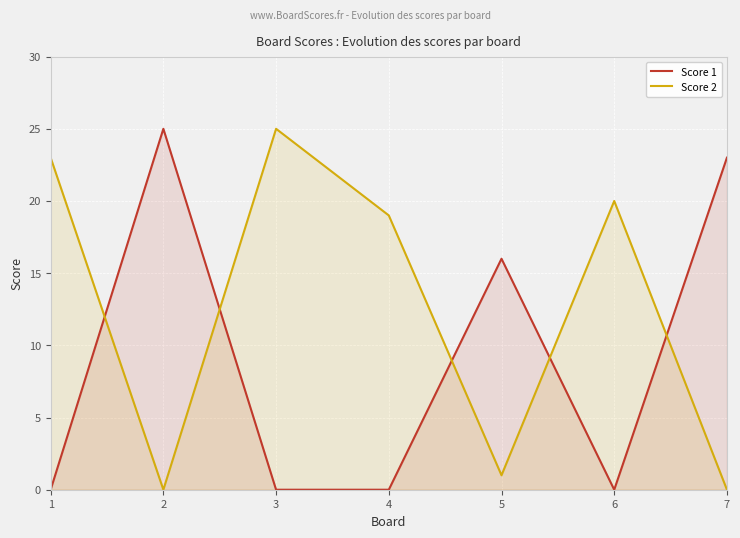

Reading left to right, list all the values displayed in this chart.

Score 1: 1=0	2=25	3=0	4=0	5=16	6=0	7=23
Score 2: 1=23	2=0	3=25	4=19	5=1	6=20	7=0